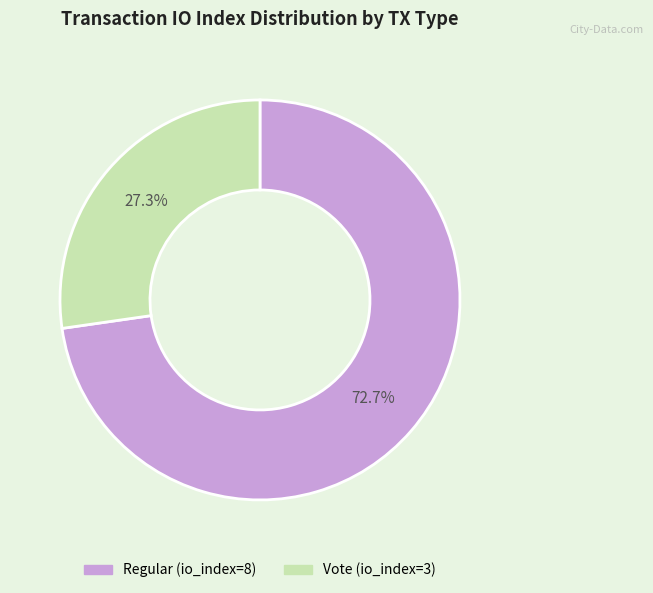

Combined, do Regular (io_index=8) and Vote (io_index=3) account for over 50%?

Yes